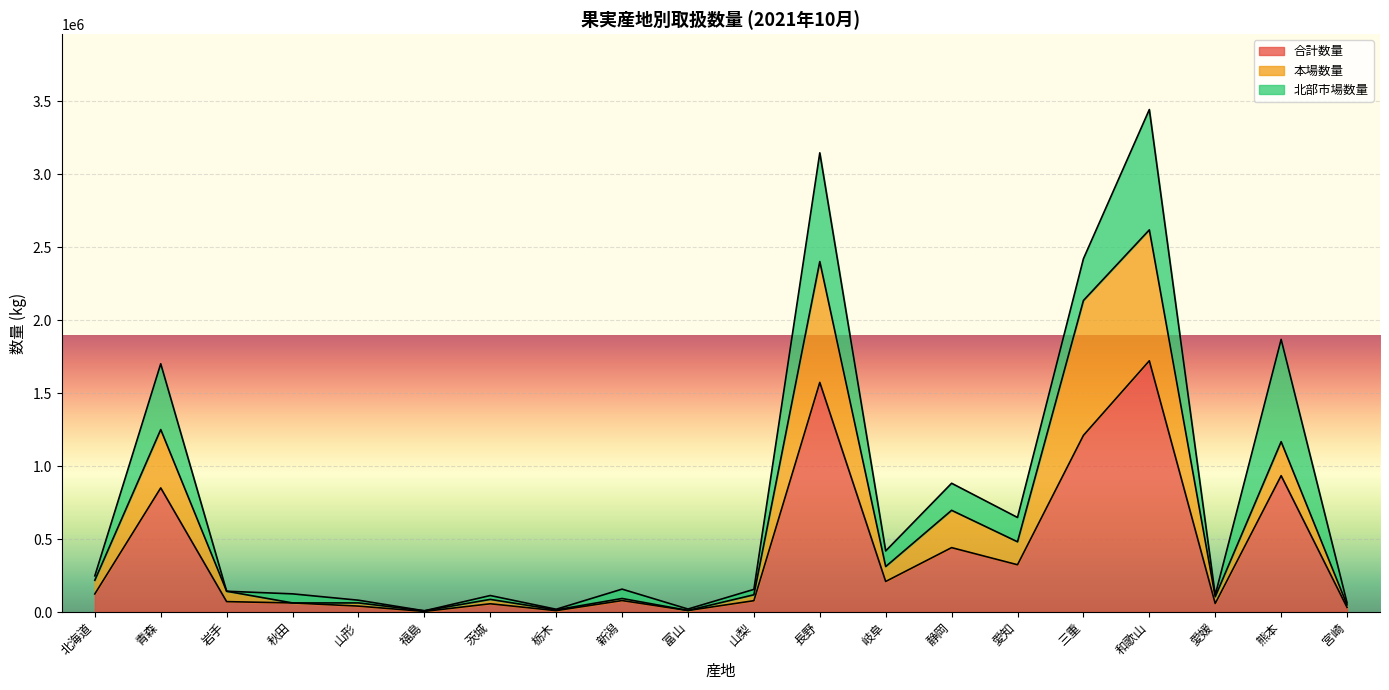

True or false: 合計数量 and 本場数量 intersect in this chart.

False